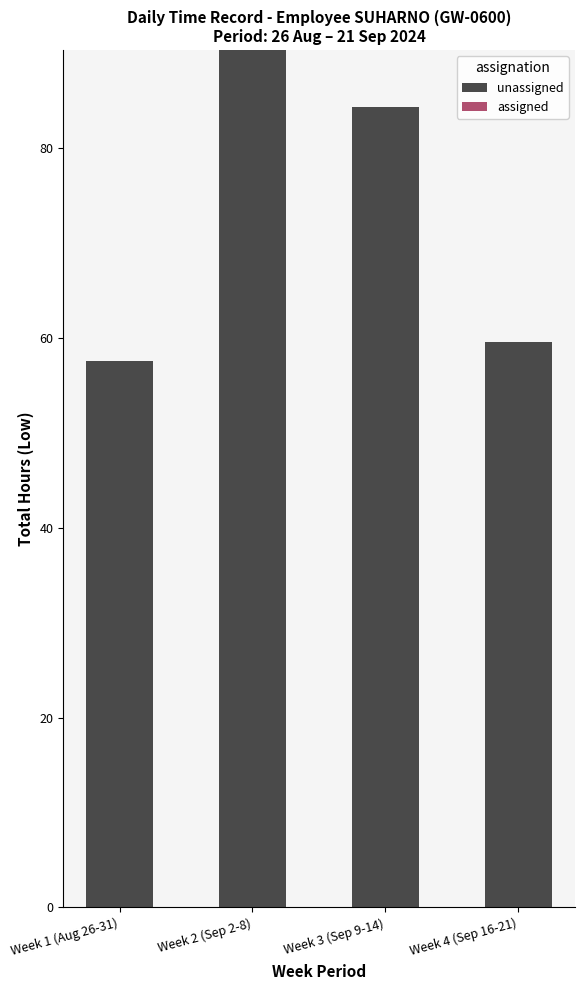

Are the bars horizontal?

No